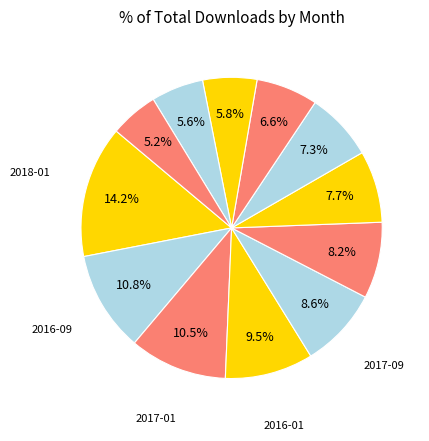

Which category has the biggest portion of the pie?

2018-01